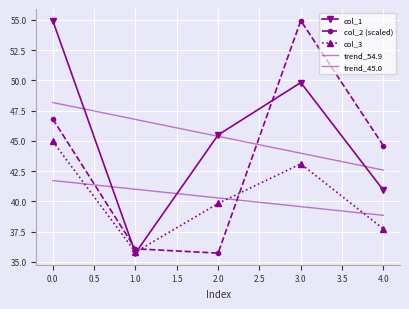

Which series has the largest range (max minus min)?

col_1